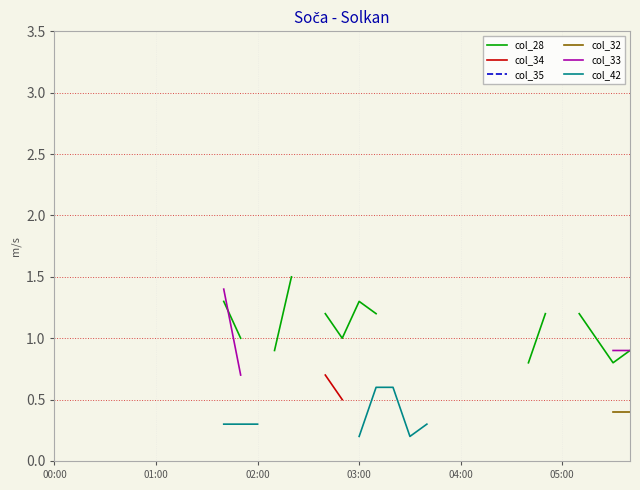

What is the smallest value displayed?

0.2